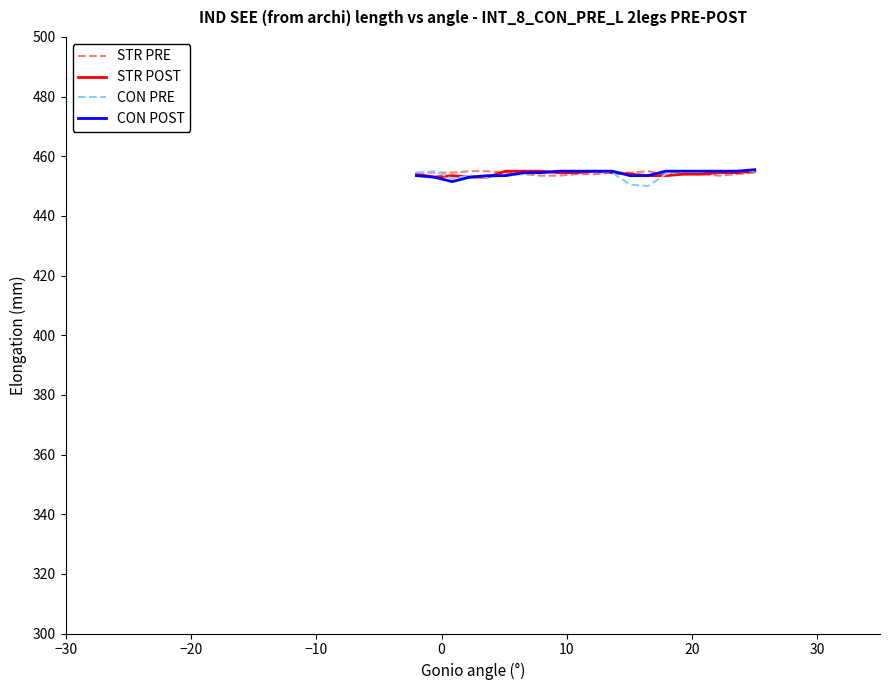

What is the minimum value shown in the chart?

450.0